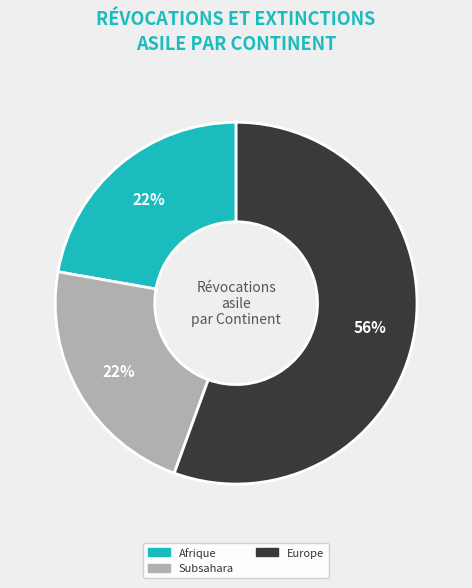

Does any single category account for the majority?

Yes